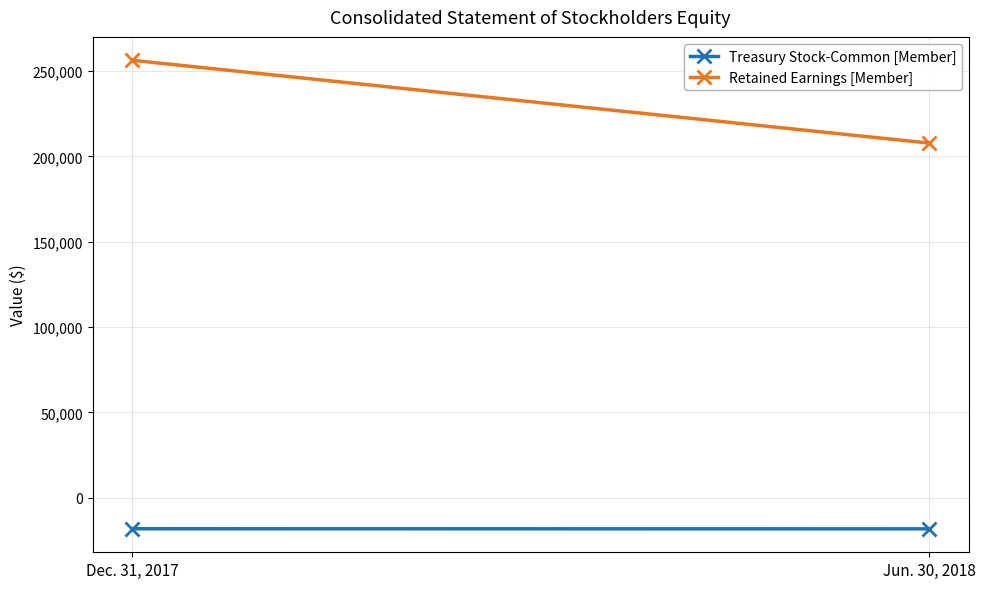

What is the average value of the Retained Earnings [Member] series?

231982